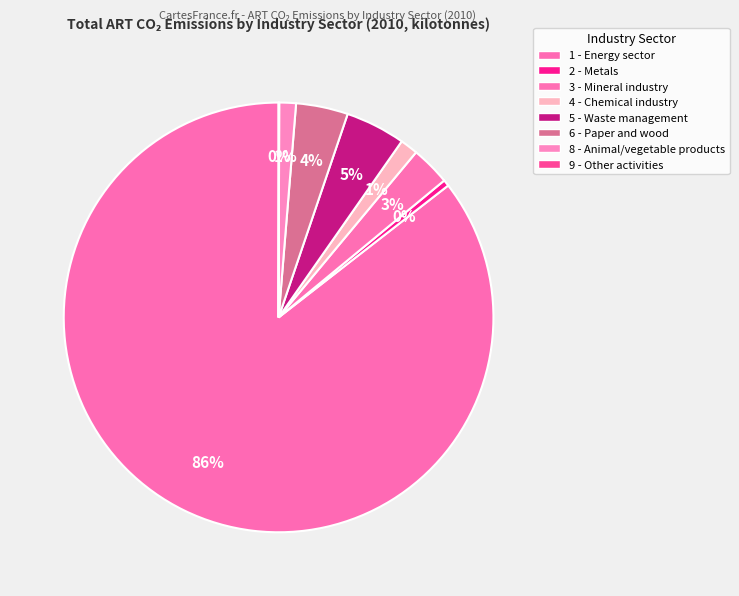

How many slices are in this pie chart?

8